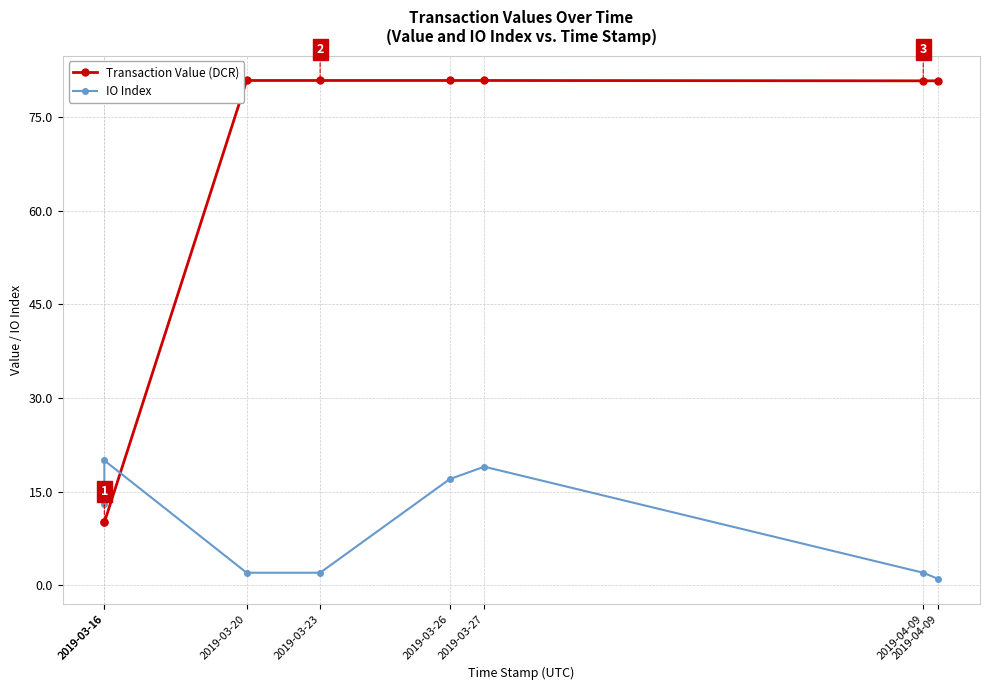

Reading left to right, list all the values displayed in this chart.

Transaction Value (DCR): 10.1	10.1	80.9	80.9	80.9	80.9	80.9	80.9
IO Index: 13.0	20.0	2.0	2.0	17.0	19.0	2.0	1.0